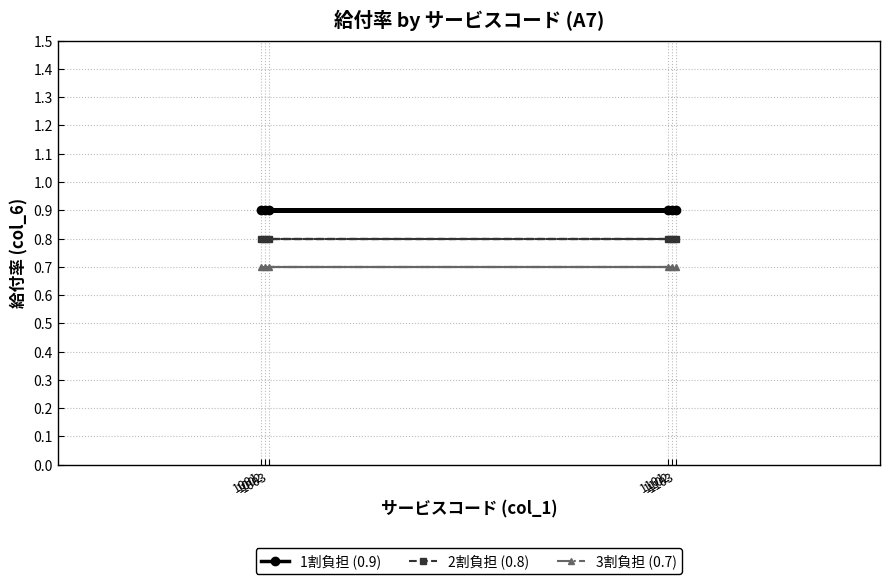

At which category is the sum across all series the highest?

1001